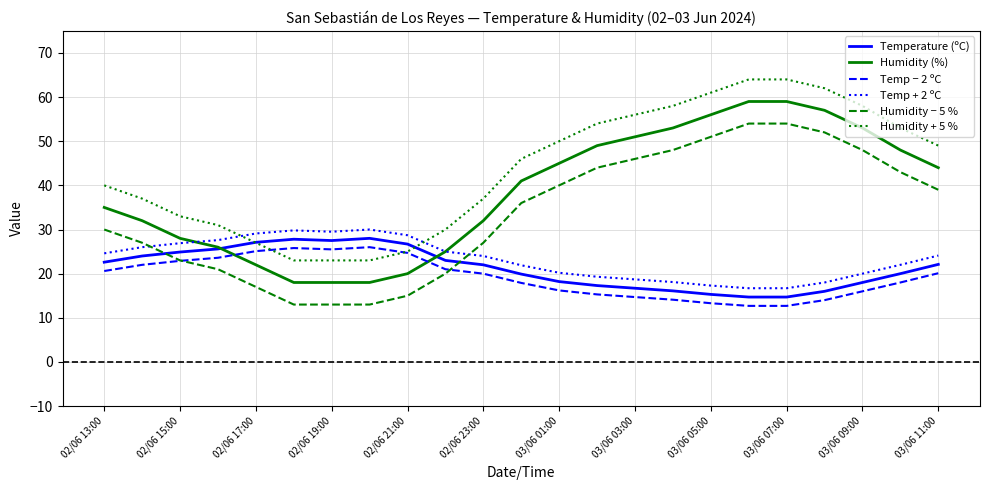

Which series has the largest total across all categories?

Humidity + 5 %